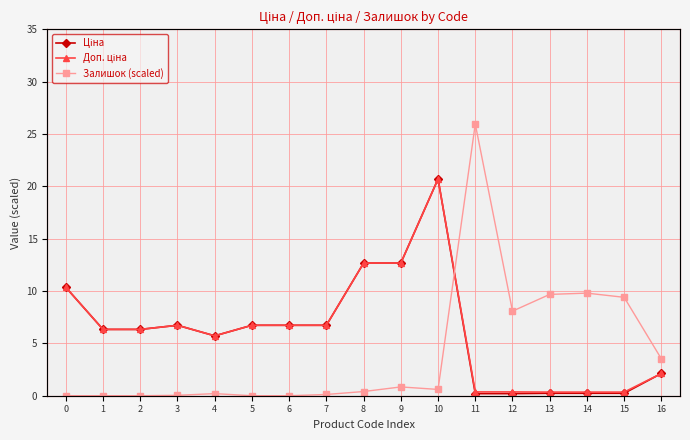

Where is the first local minimum for Ціна?

4